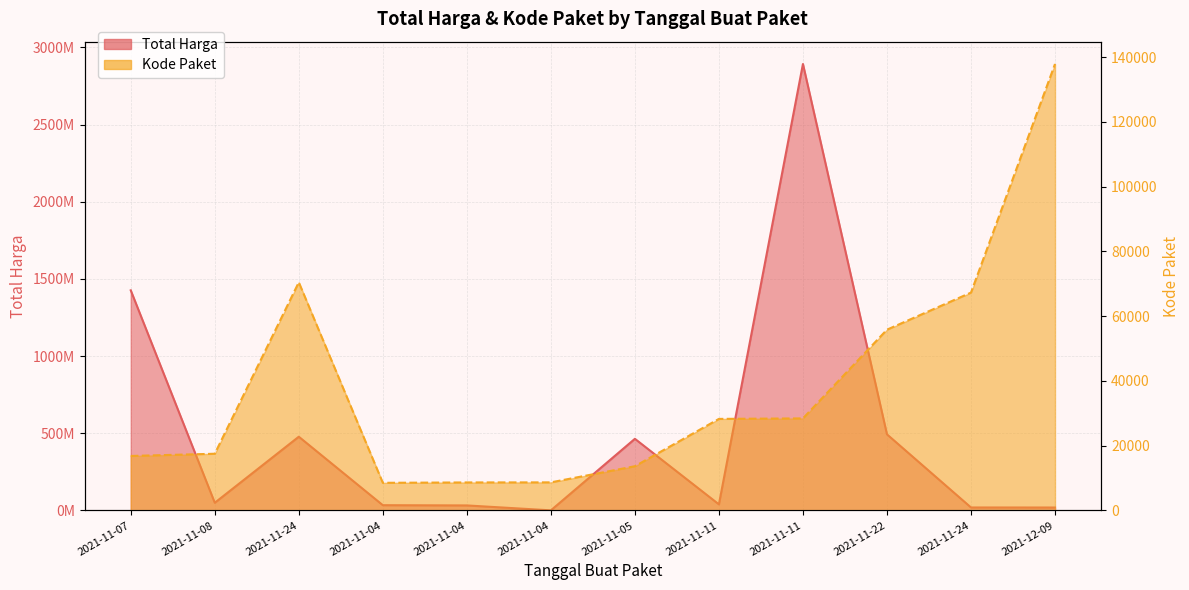

The Total Harga series shows 863467 at 2021-11-04. True or false?

False